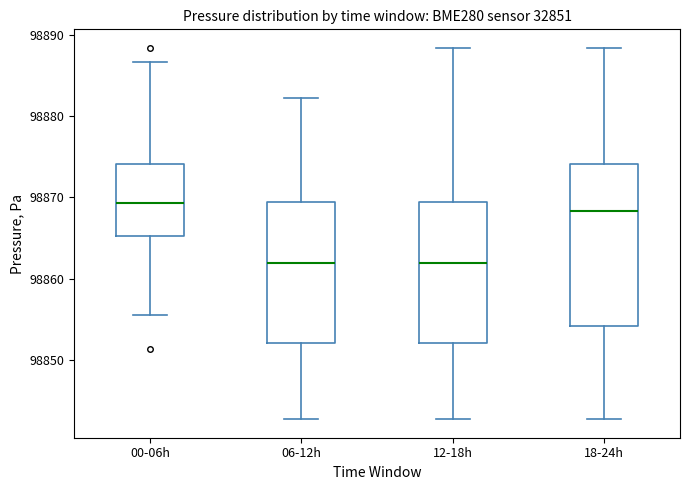

Which box is the tallest, from its lower edge to its upper edge?

18-24h